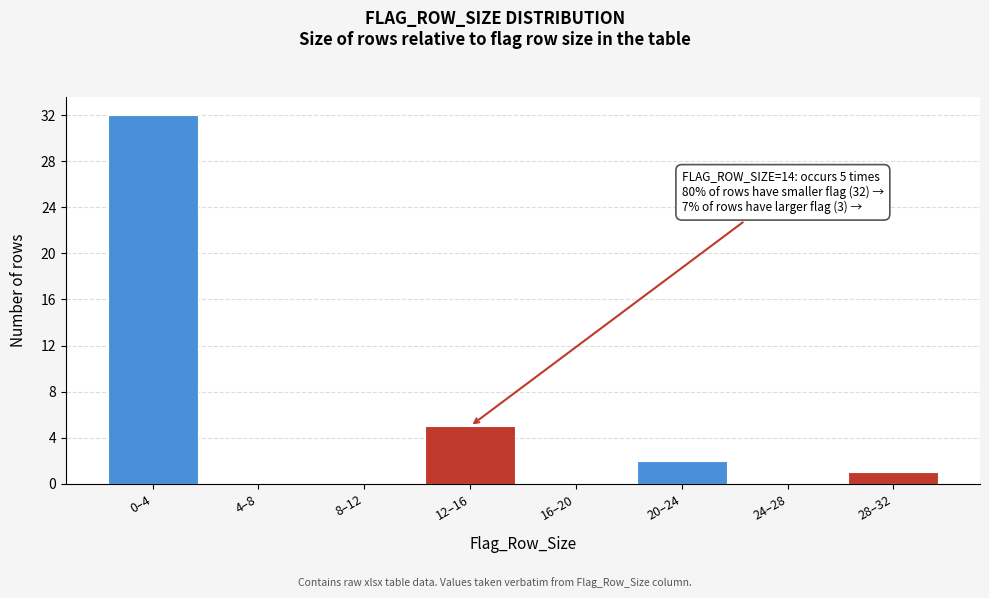

Reading left to right, list all the values displayed in this chart.

0–4=32	4–8=0	8–12=0	12–16=5	16–20=0	20–24=2	24–28=0	28–32=1